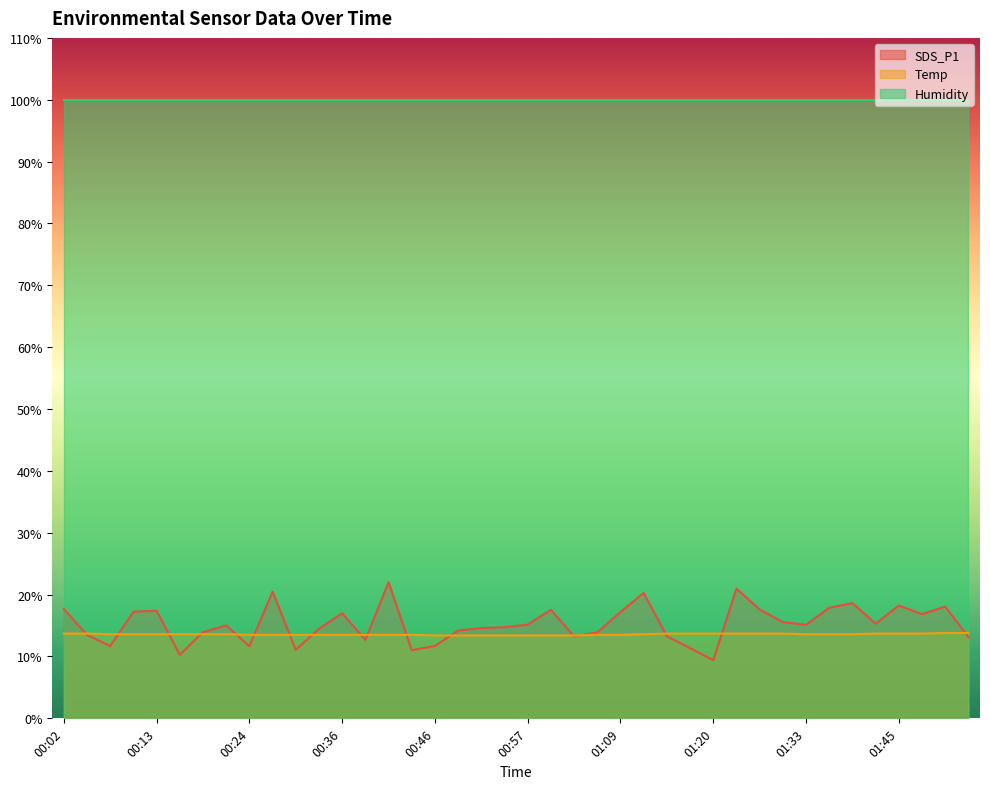

Between 00:24 and 00:19, which is larger?

00:19